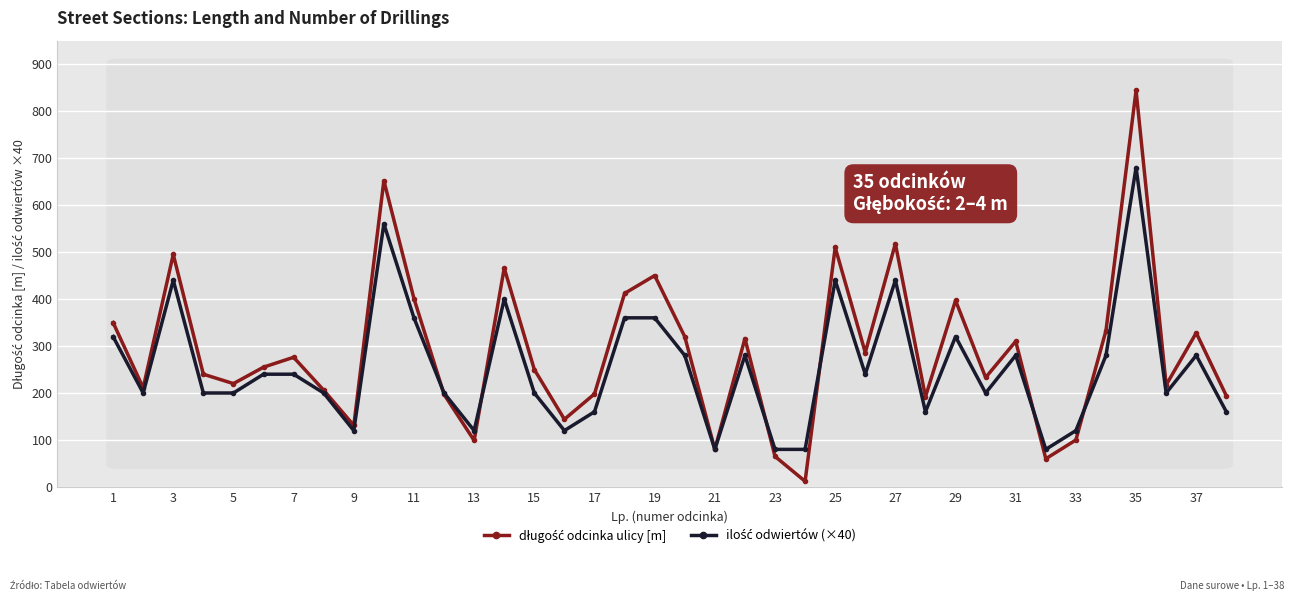

What is the greatest value displayed?

844